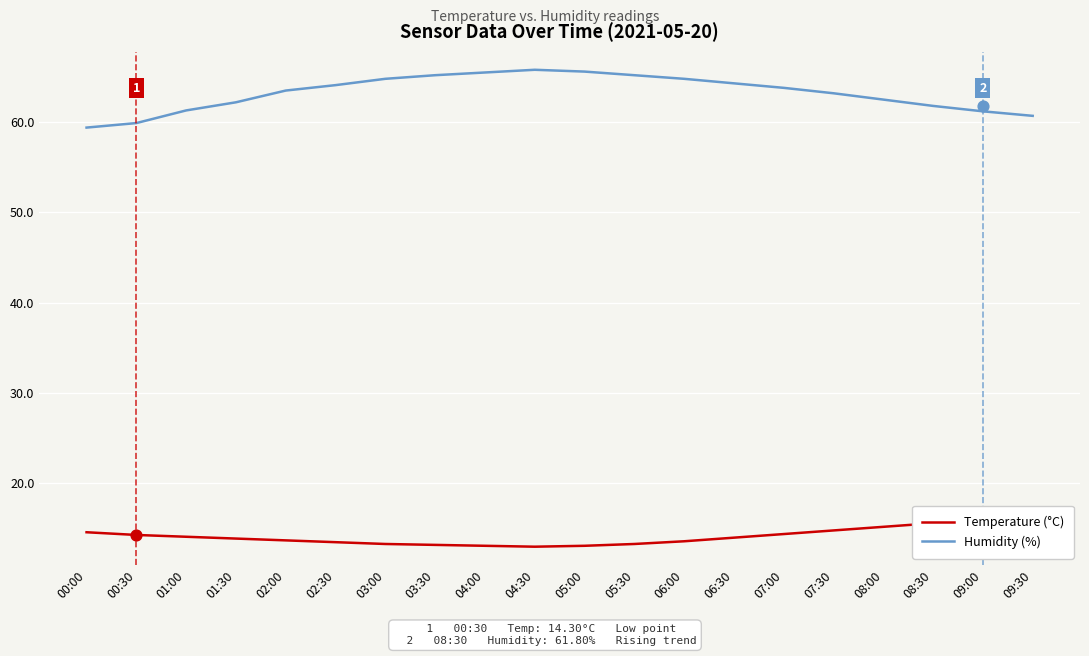

Which series contains the highest Y value?

Humidity (%)